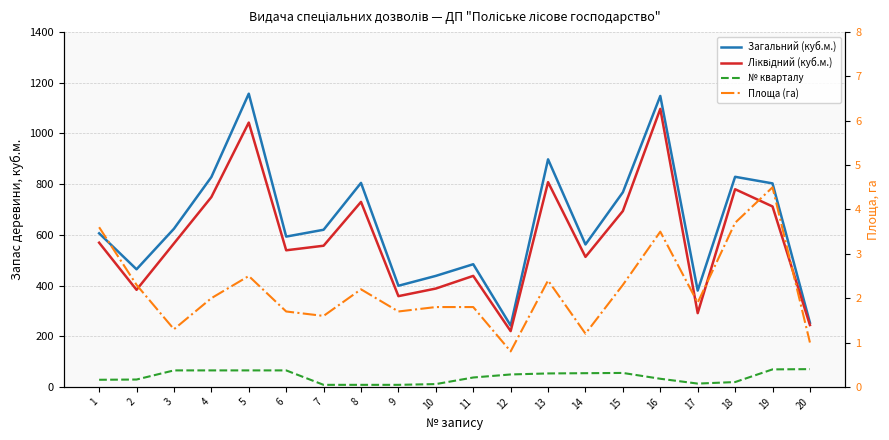

What is the difference between the maximum and minimum values in the Ліквідний (куб.м.) series?

877.0